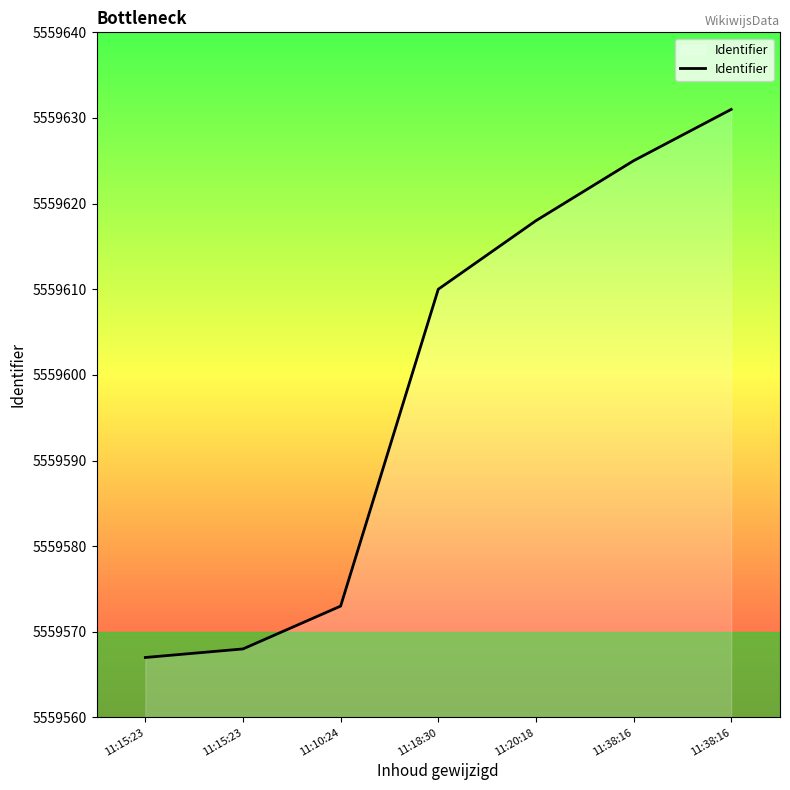

How many lines are shown in the chart?

1